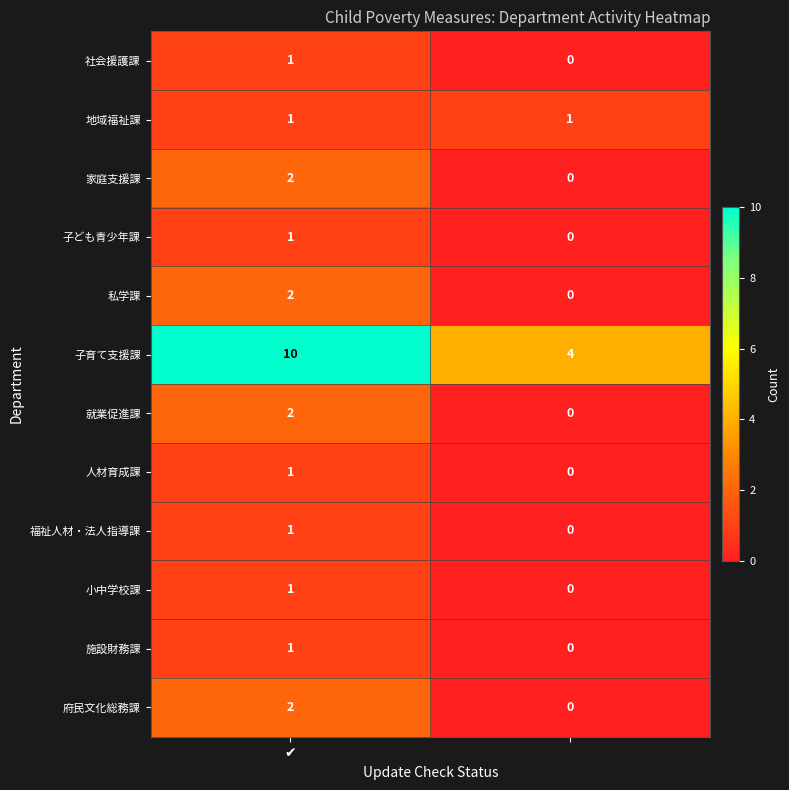

Reading right to left, extract all data points from this chart.

社会援護課: 0	1
地域福祉課: 1	1
家庭支援課: 0	2
子ども青少年課: 0	1
私学課: 0	2
子育て支援課: 4	10
就業促進課: 0	2
人材育成課: 0	1
福祉人材・法人指導課: 0	1
小中学校課: 0	1
施設財務課: 0	1
府民文化総務課: 0	2